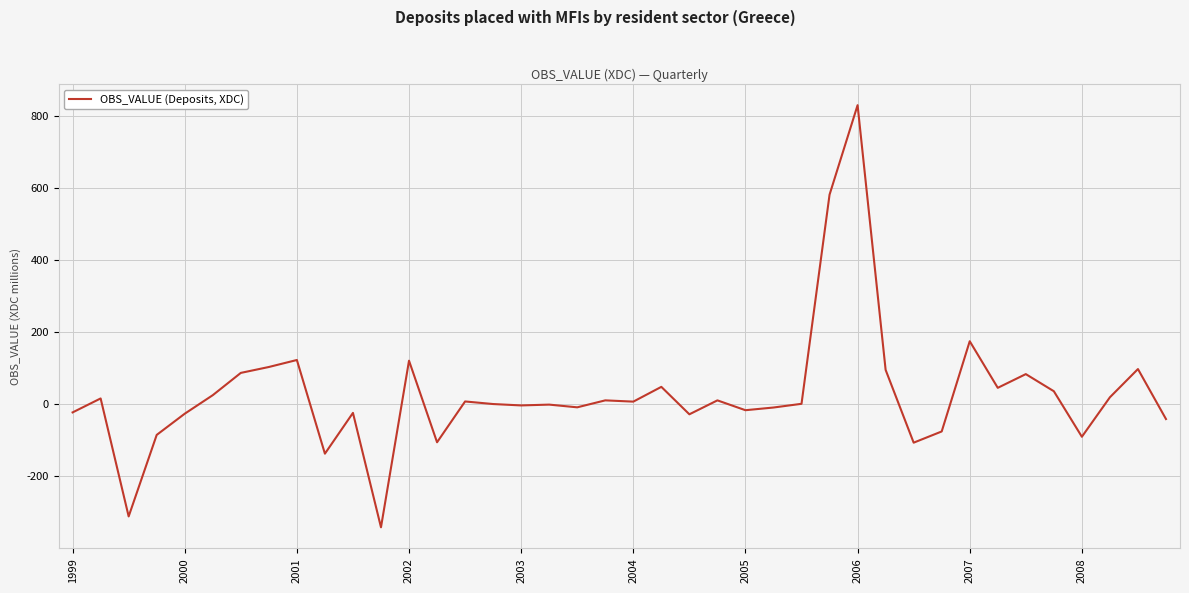

What is the difference between the maximum and minimum values?

1170.3